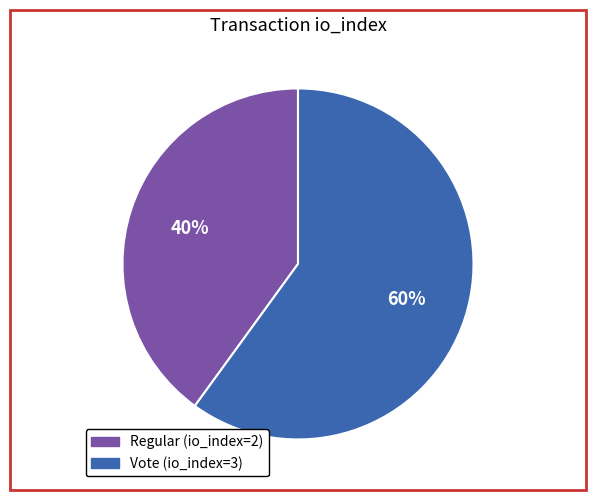

Does any single category account for the majority?

Yes